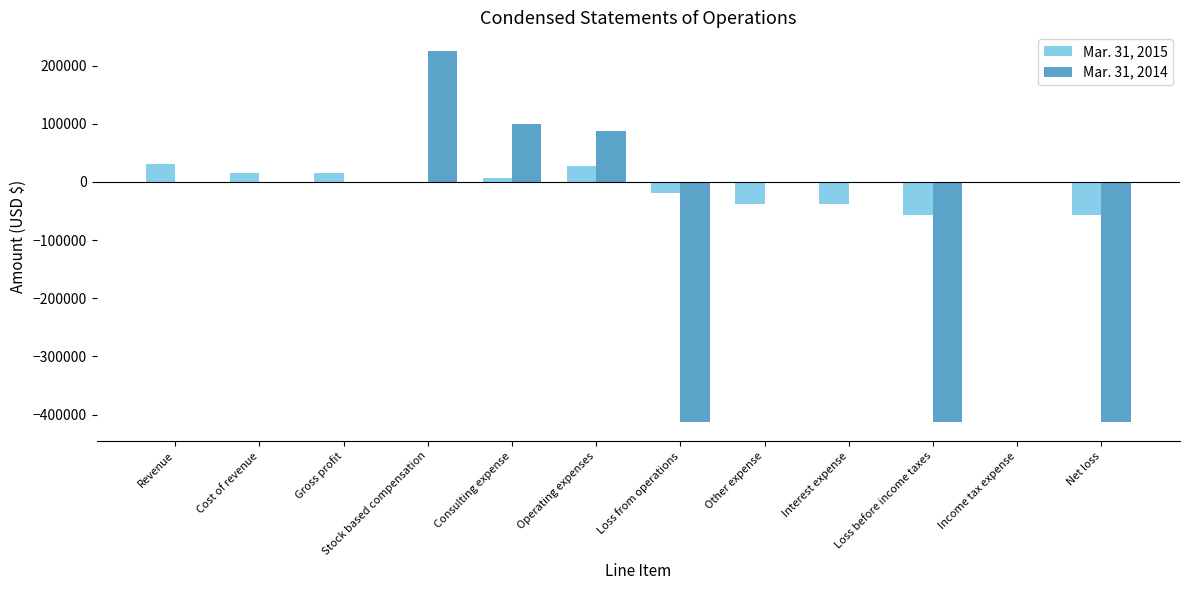

Between Revenue and Gross profit, which series saw the biggest shift?

Mar. 31, 2015